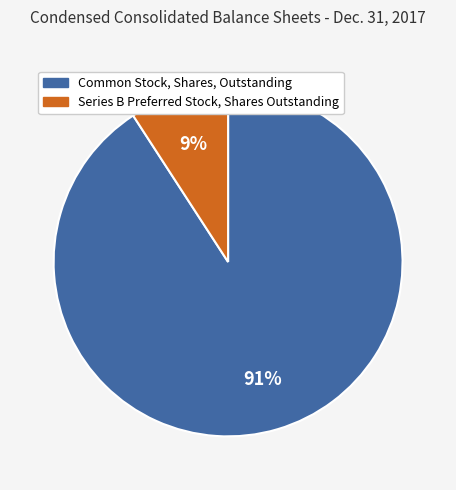

Combined, do Series B Preferred Stock, Shares Outstanding and Common Stock, Shares, Outstanding account for over 50%?

Yes